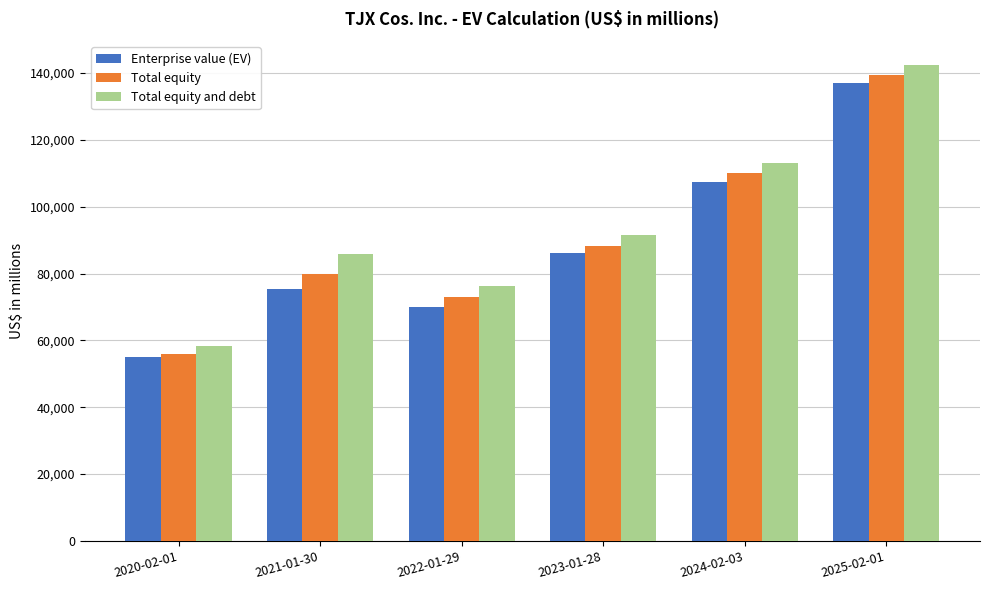

The Total equity series shows 126240 at 2021-01-30. True or false?

False